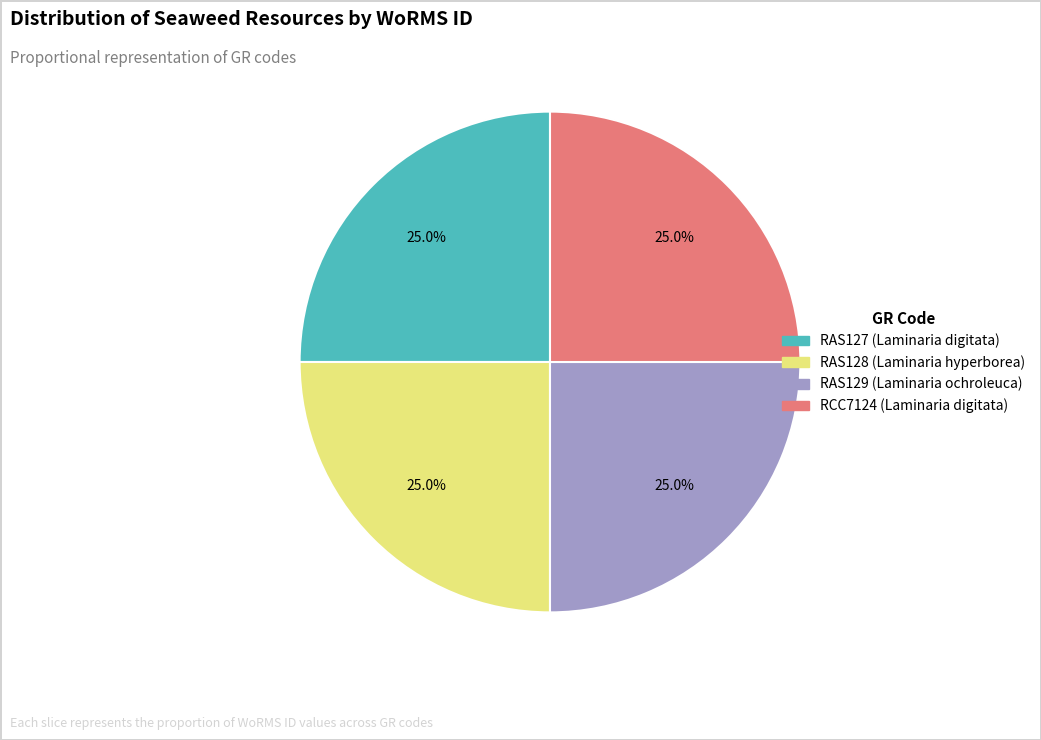

Approximately how many times larger is the value at RAS128 (Laminaria hyperborea) compared to RCC7124 (Laminaria digitata)?

1.0